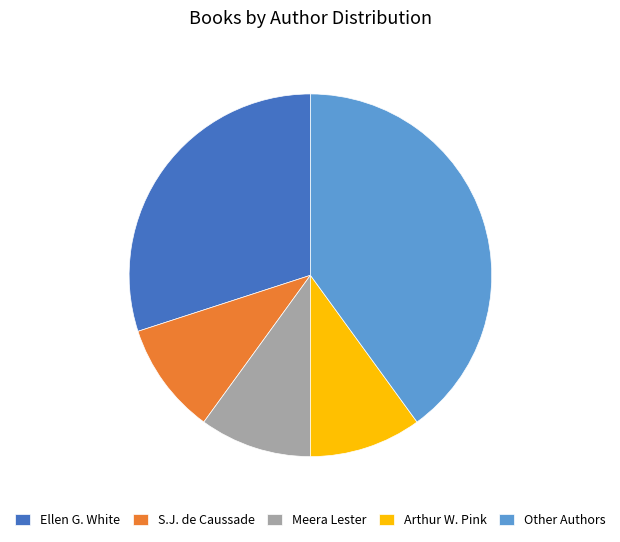

Does any single category account for the majority?

No